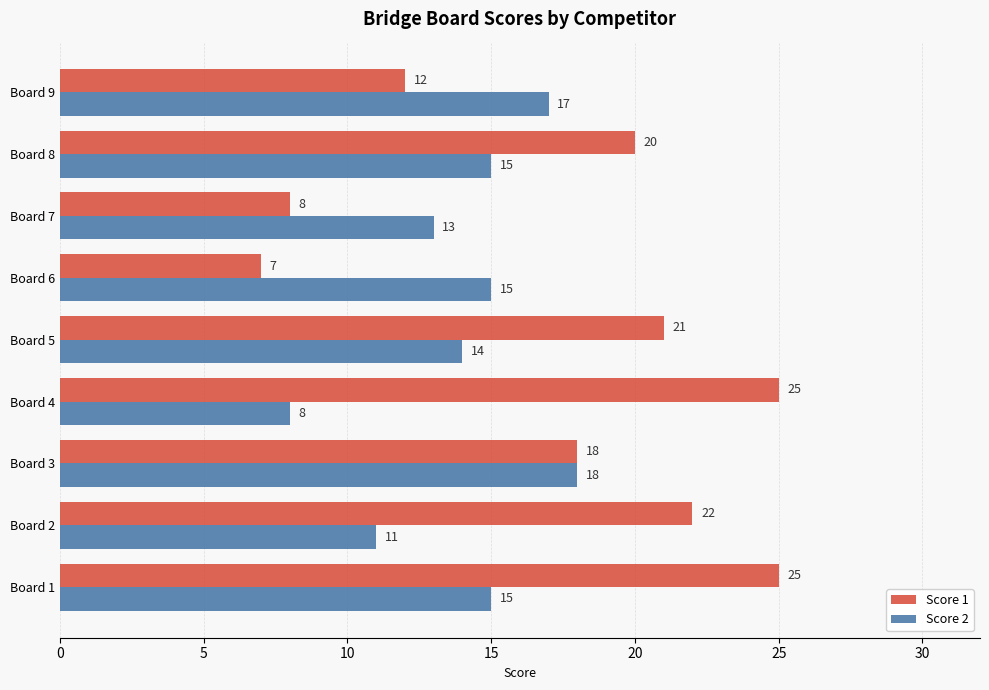

What is the sum of all Score 2 values?

126